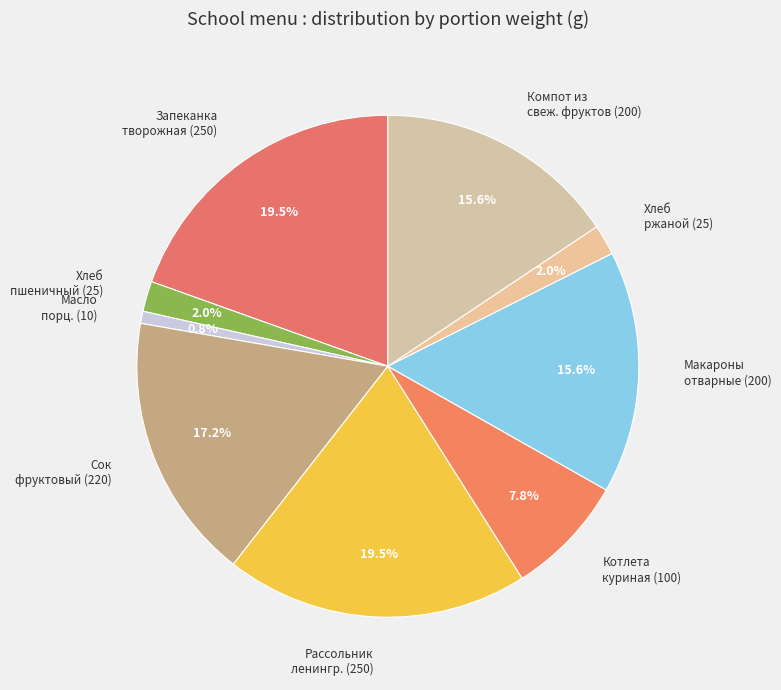

Between Сок фруктовый (220) and Компот из свеж. фруктов (200), which is larger?

Сок фруктовый (220)